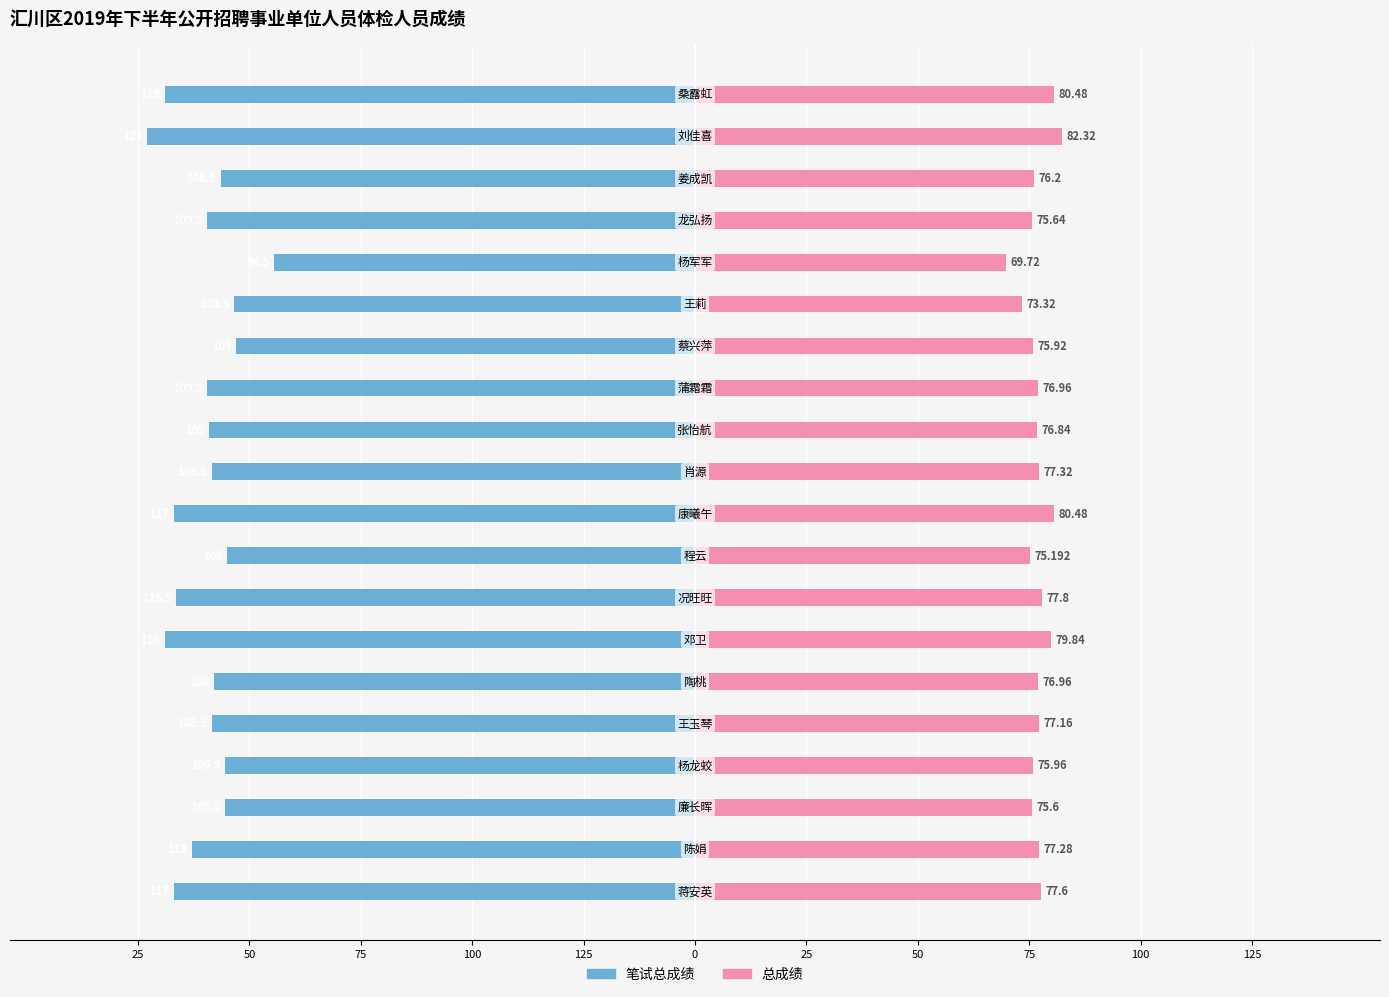

Is it true that 笔试总成绩 equals -143.5 at 75?

False